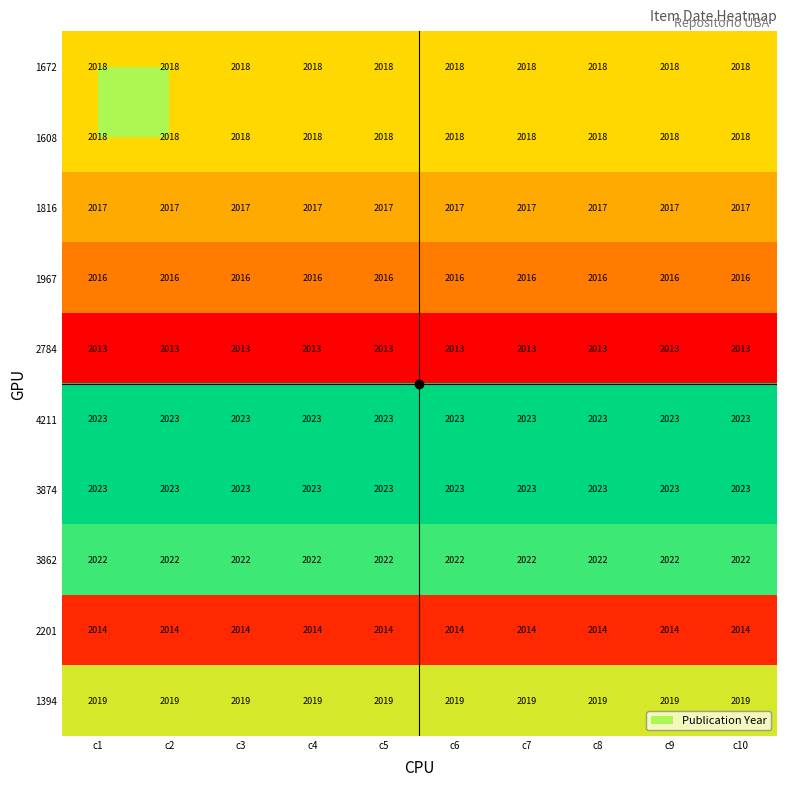

What value does the 1394 series have at c9?

2019